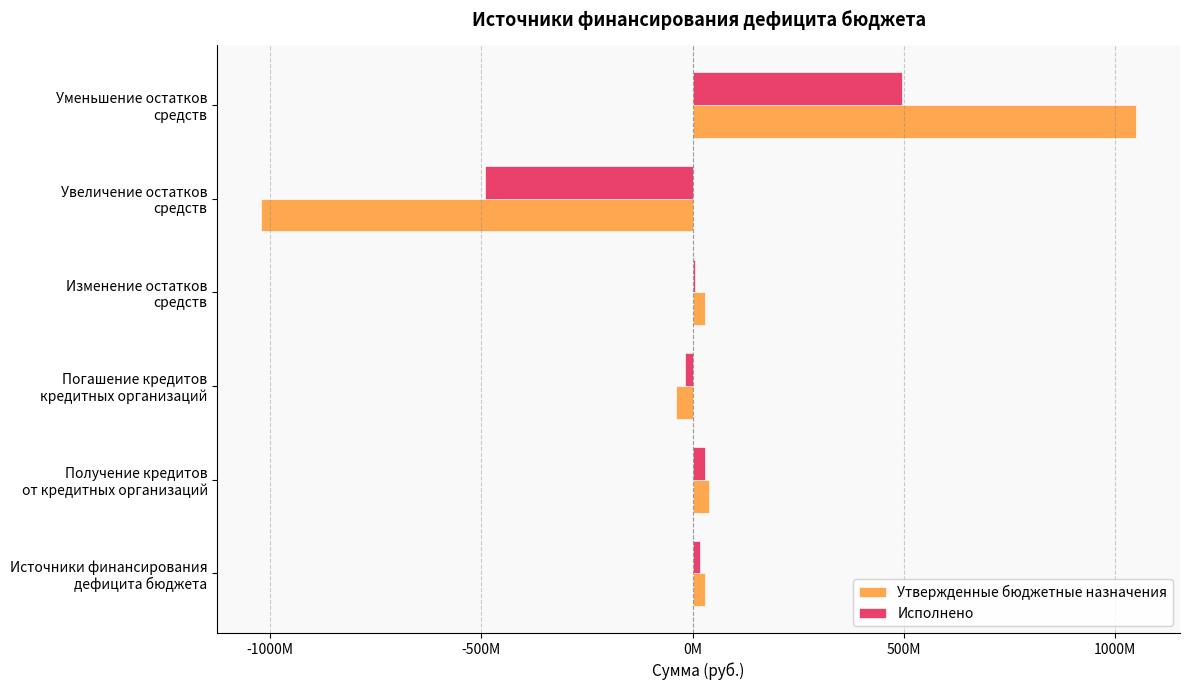

What are all the series names shown in the legend?

Утвержденные бюджетные назначения, Исполнено